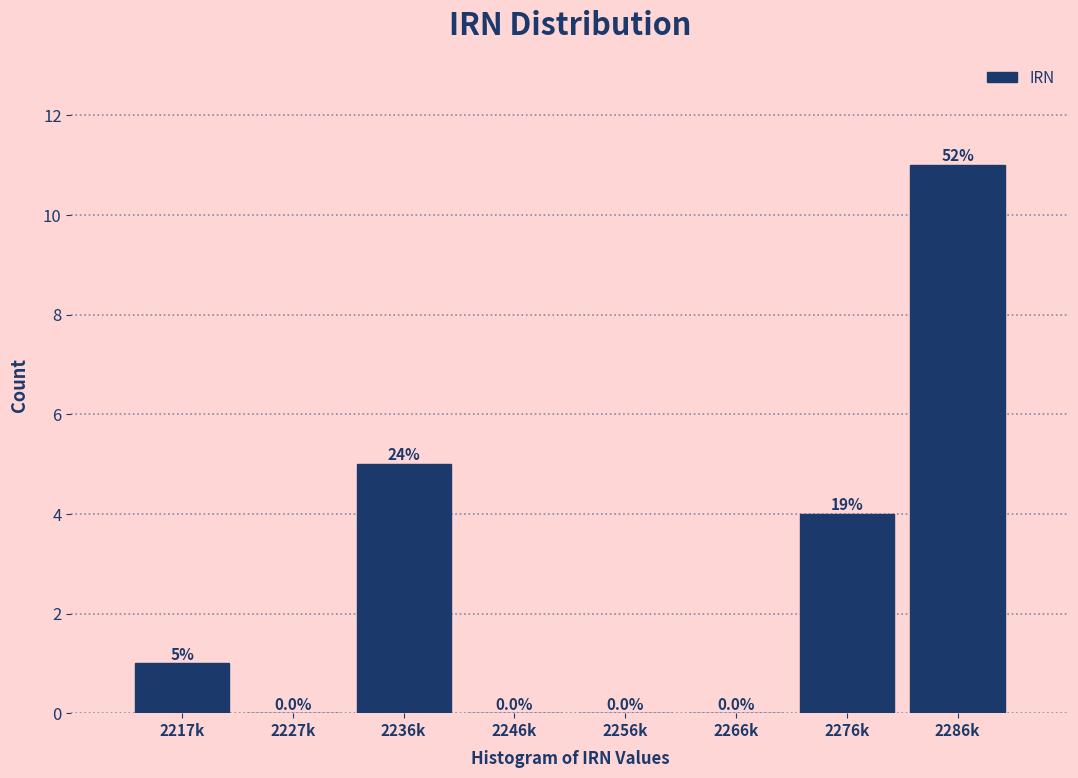

Reading right to left, what are all the values shown in this chart?

2286k=11	2276k=4	2266k=0	2256k=0	2246k=0	2236k=5	2227k=0	2217k=1